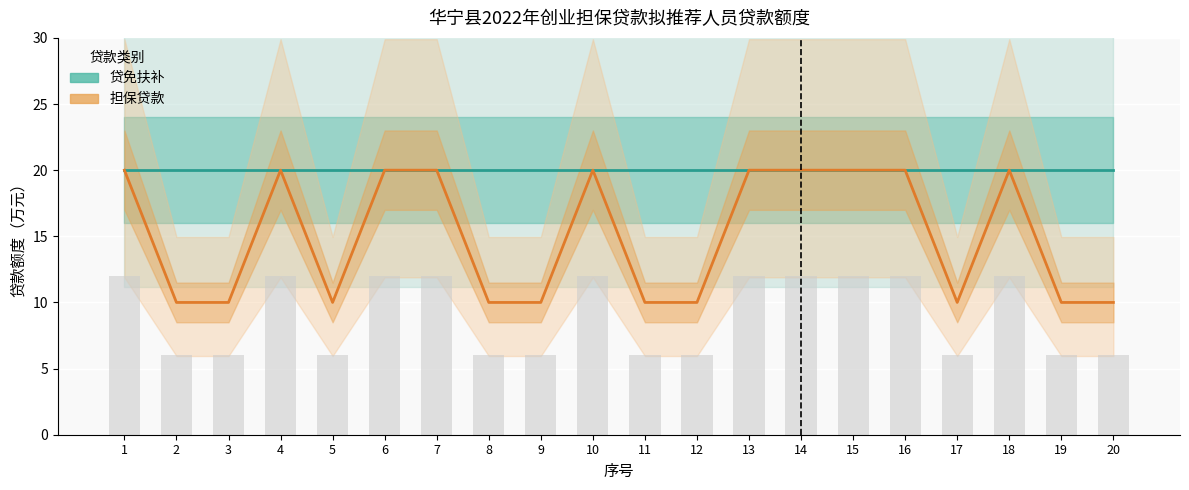

Which category has the highest value in the 担保贷款 series?

1